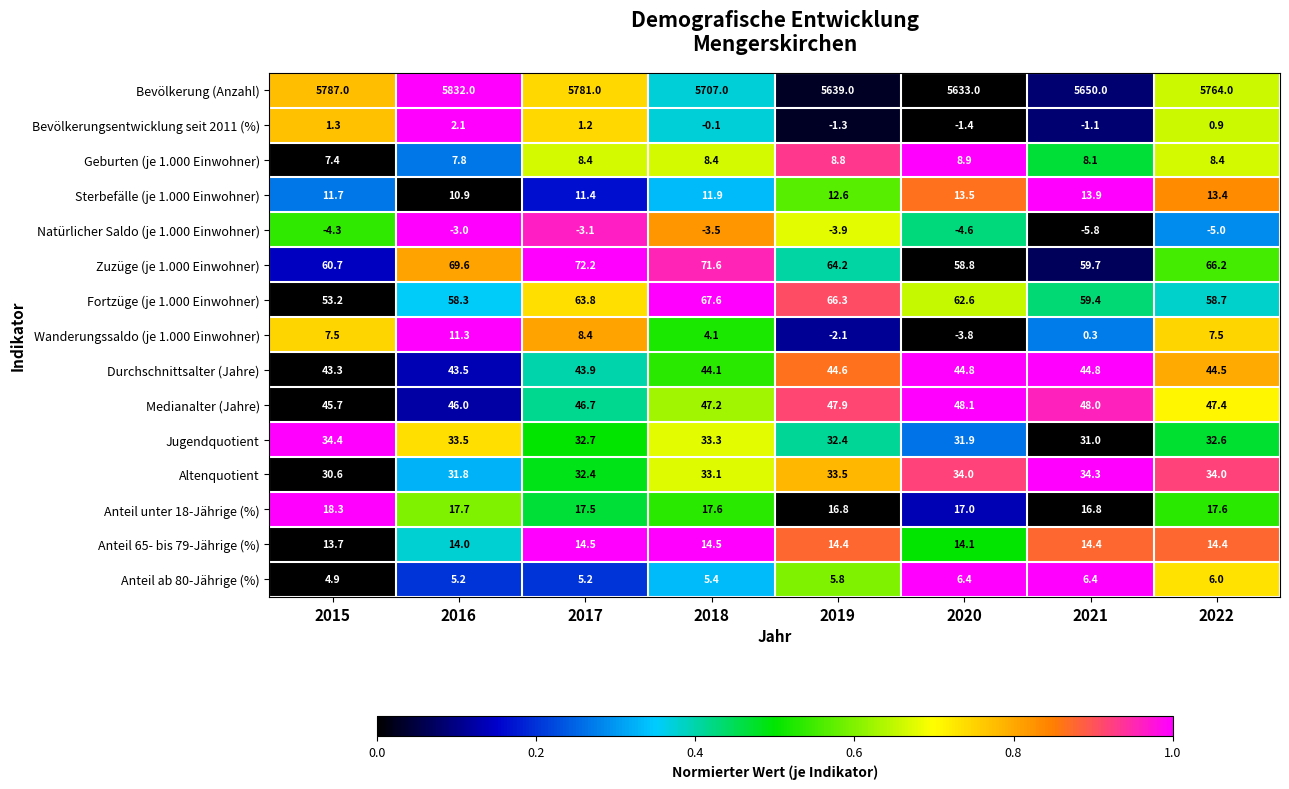

What is the sum of the Medianalter (Jahre) values at 2016 and 2021?

94.0